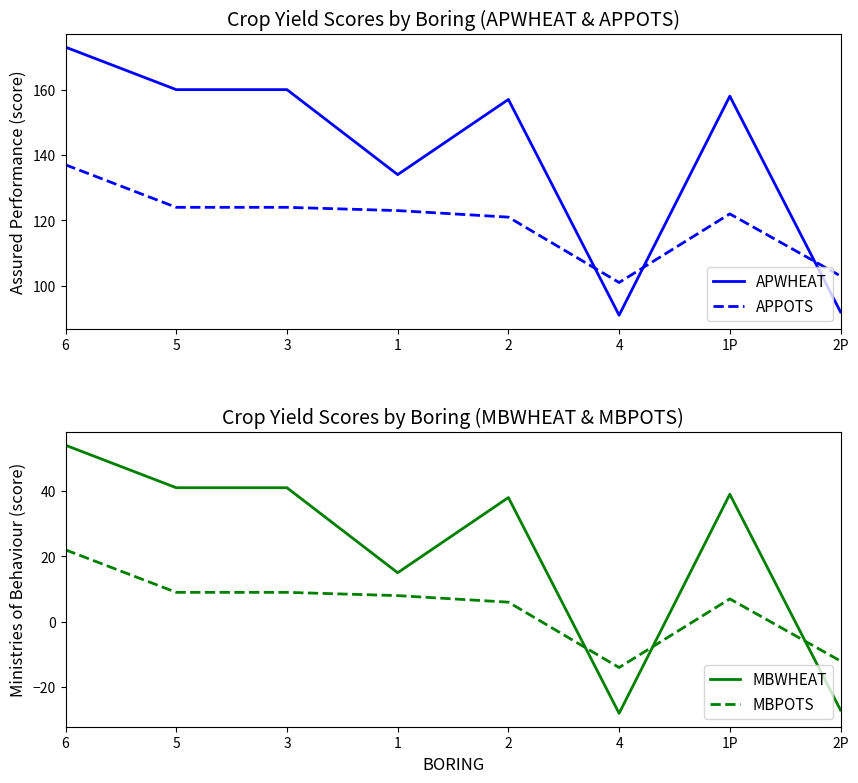

What is the minimum value shown in the chart?

-28